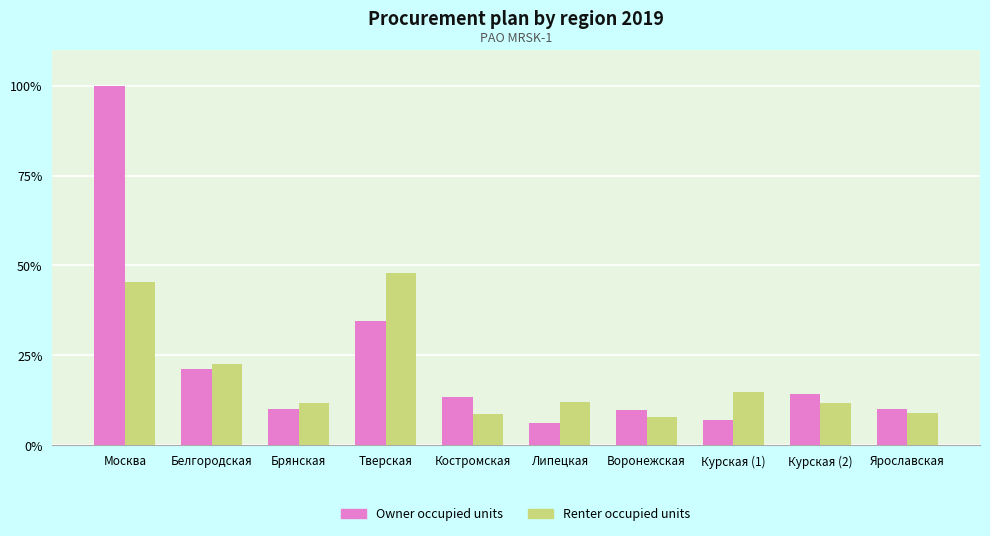

What is the highest value of the Renter occupied units series?

47.8